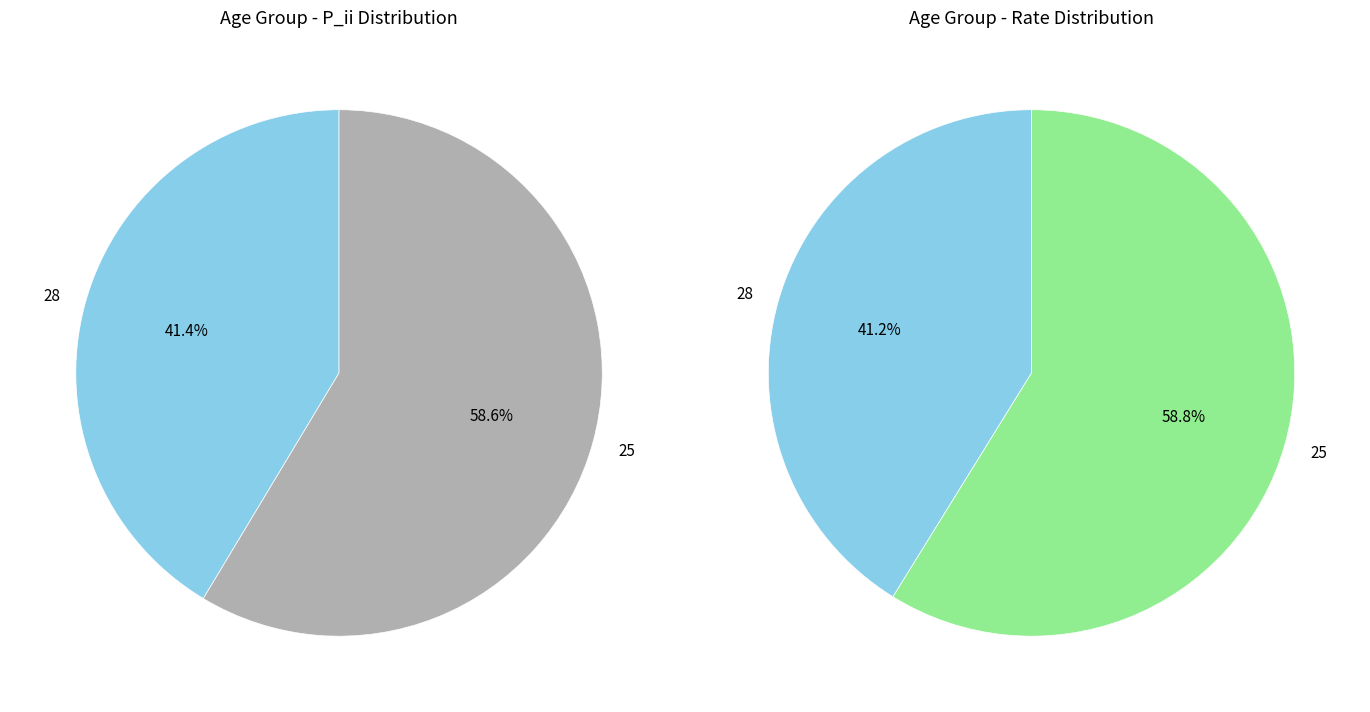

Rank the series by their average value, from highest to lowest.

pie2, pie1